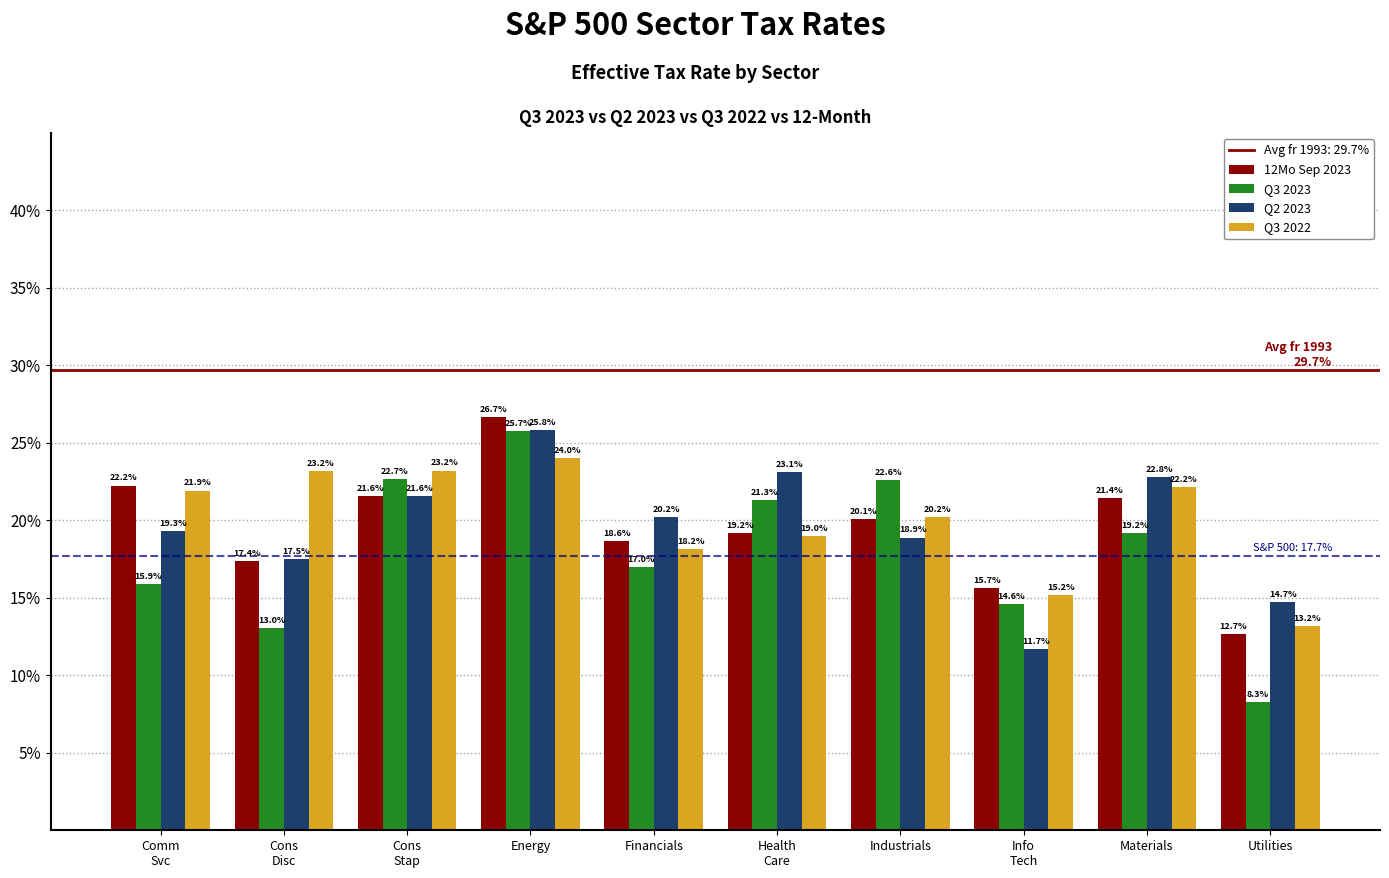

Reading left to right, transcribe all the data shown in this chart.

12Mo Sep 2023: 22.2	17.4	21.6	26.7	18.6	19.2	20.1	15.7	21.4	12.7
Q3 2023: 15.9	13.0	22.7	25.7	17.0	21.3	22.6	14.6	19.2	8.3
Q2 2023: 19.3	17.5	21.6	25.8	20.2	23.1	18.9	11.7	22.8	14.7
Q3 2022: 21.9	23.2	23.2	24.0	18.2	19.0	20.2	15.2	22.2	13.2